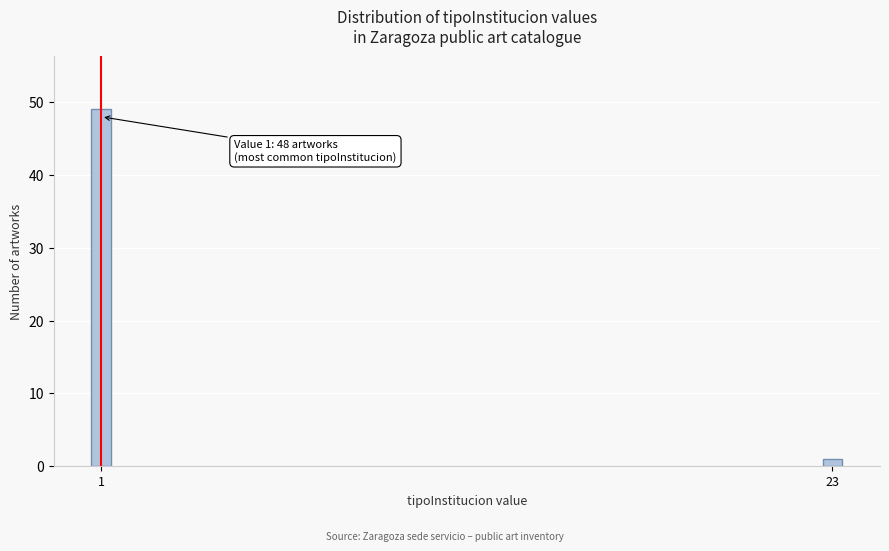

Reading left to right, extract all data points from this chart.

49	1